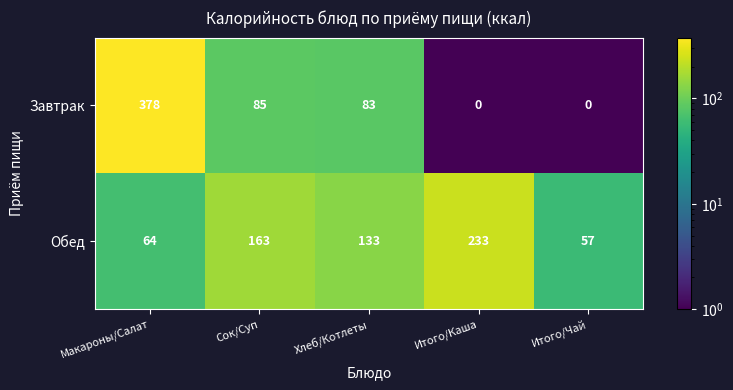

Which series has the widest spread of values?

Завтрак